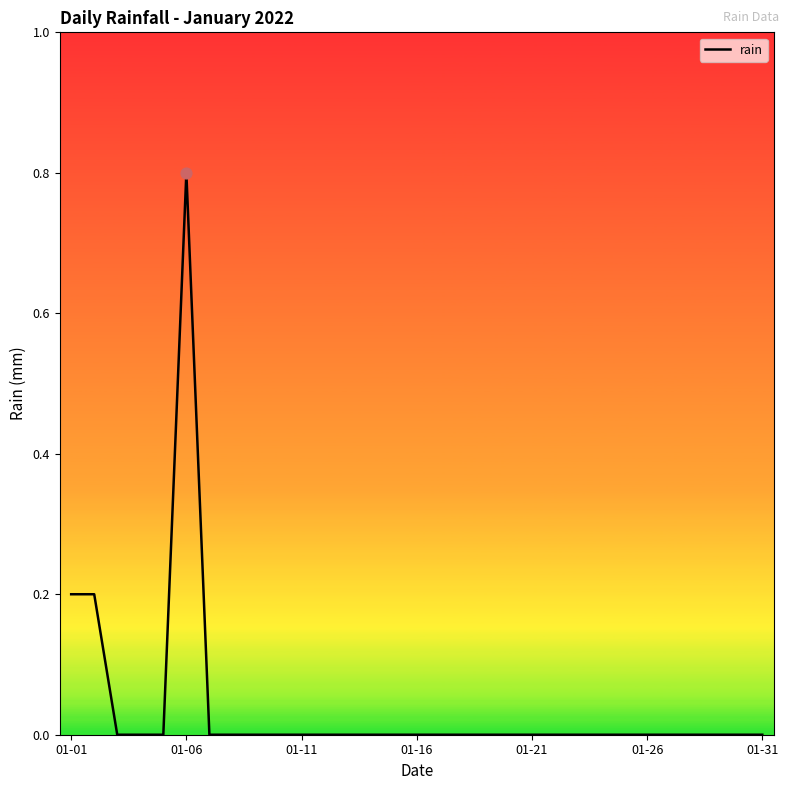

What is the maximum value shown in the chart?

0.8